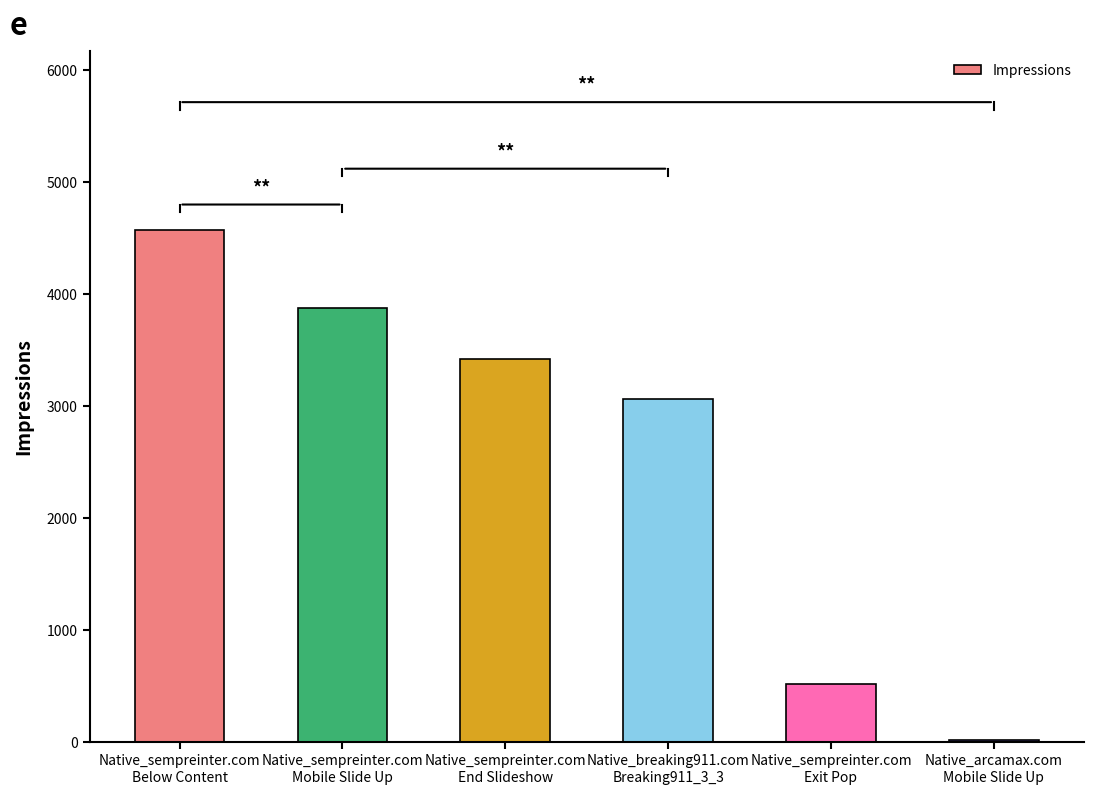

True or false: the data shows 2229 at Native_sempreinter.com
Mobile Slide Up.

False